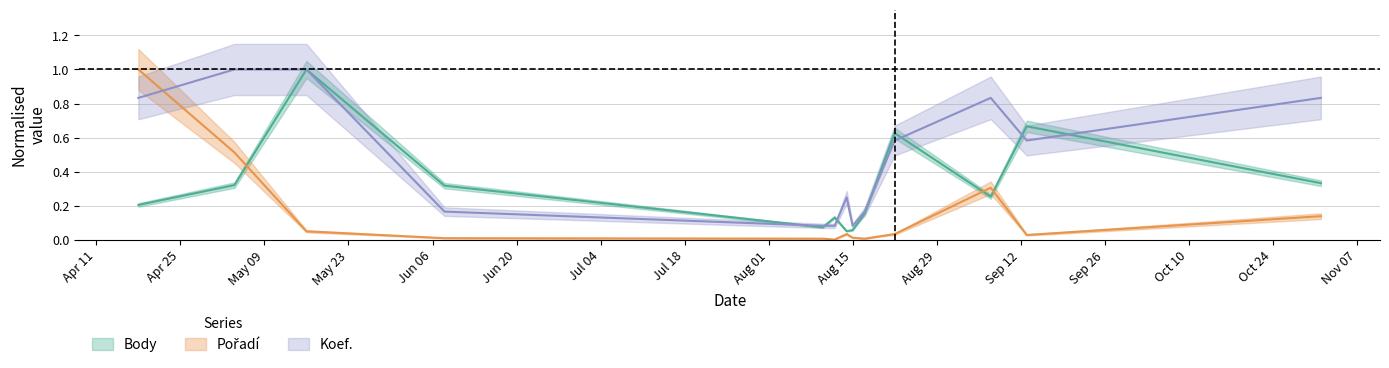

What is the value of the Koef. point at the 12th from the left?

0.6